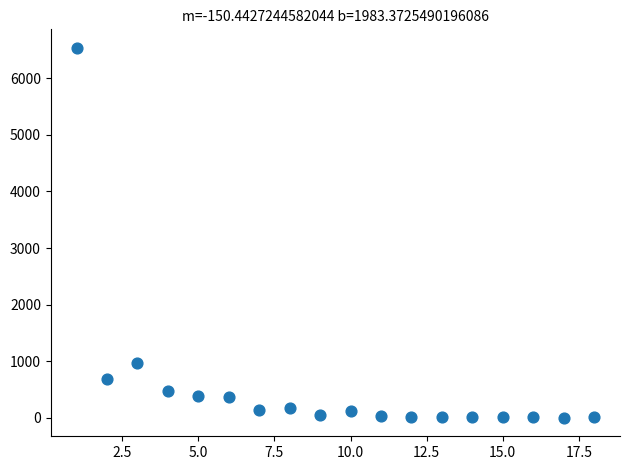

What Y value in the scatter plot is closest to 3268?

961